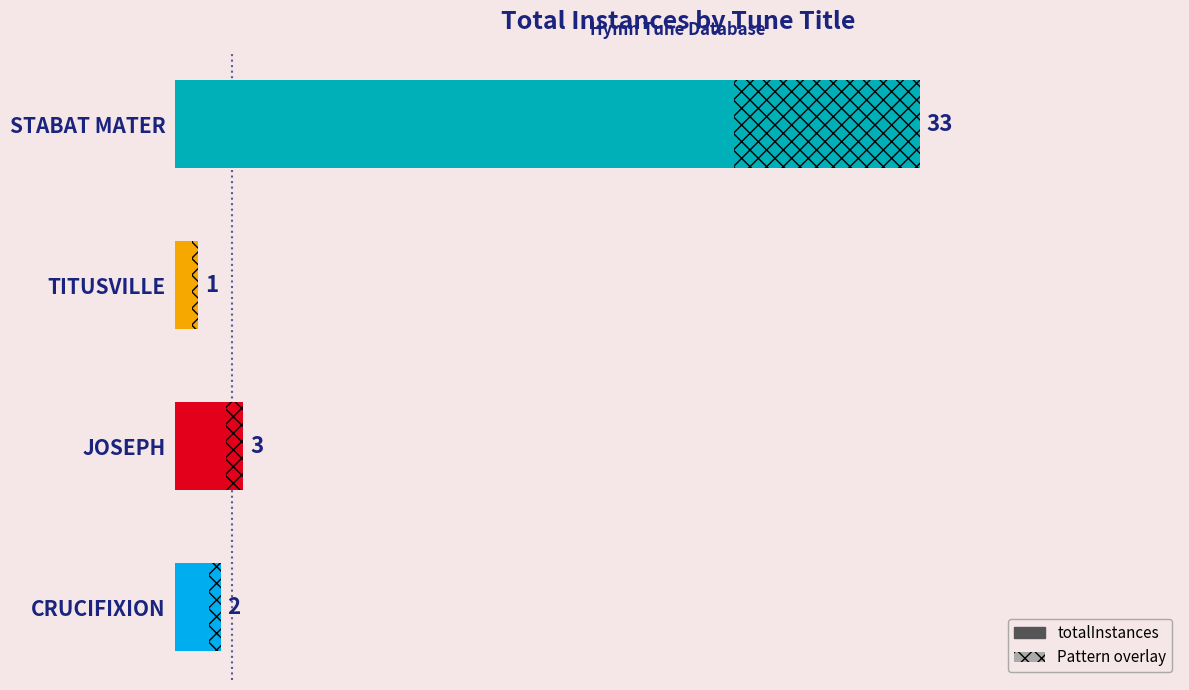

Does the chart contain stacked bars?

No